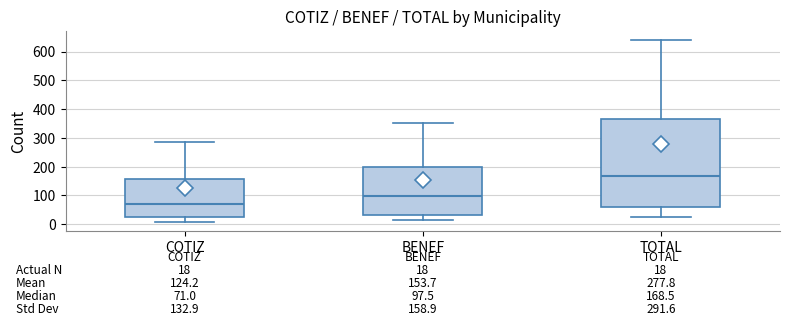

Which box has the lowest median line?

COTIZ